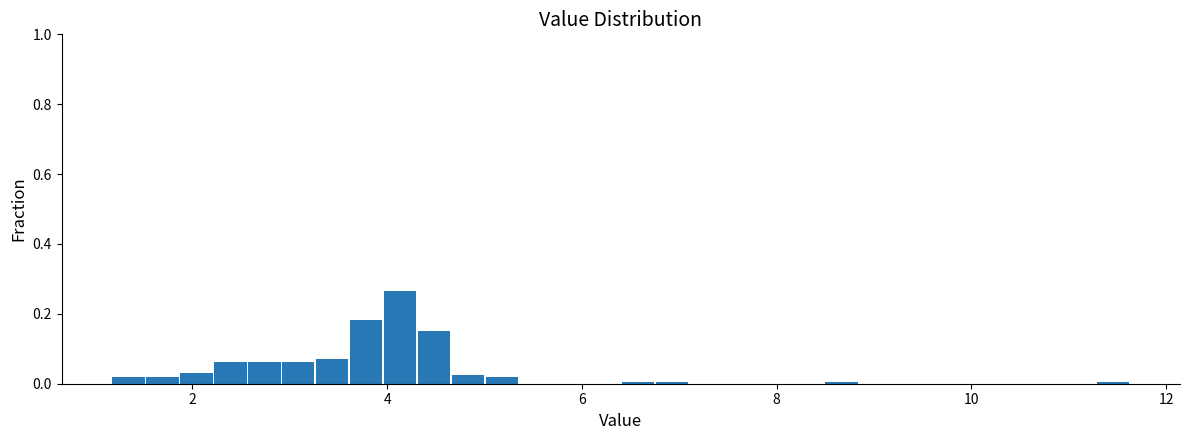

Around what value on the x-axis is the tallest bar? Give the approximate position of its centre, as read against the axis.

4.2